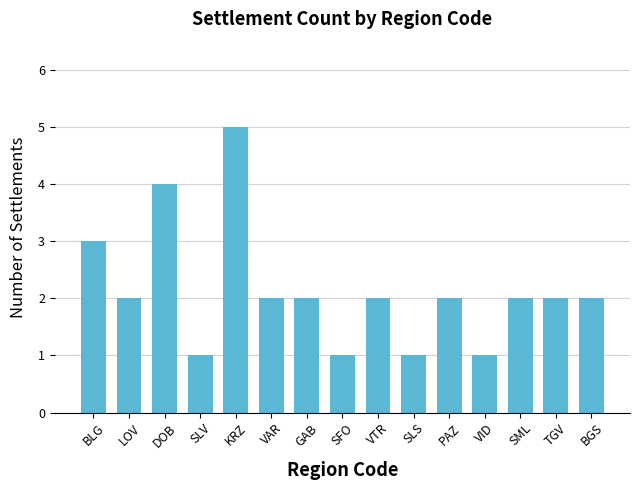

What is the value of the 3rd bar from the left?

4